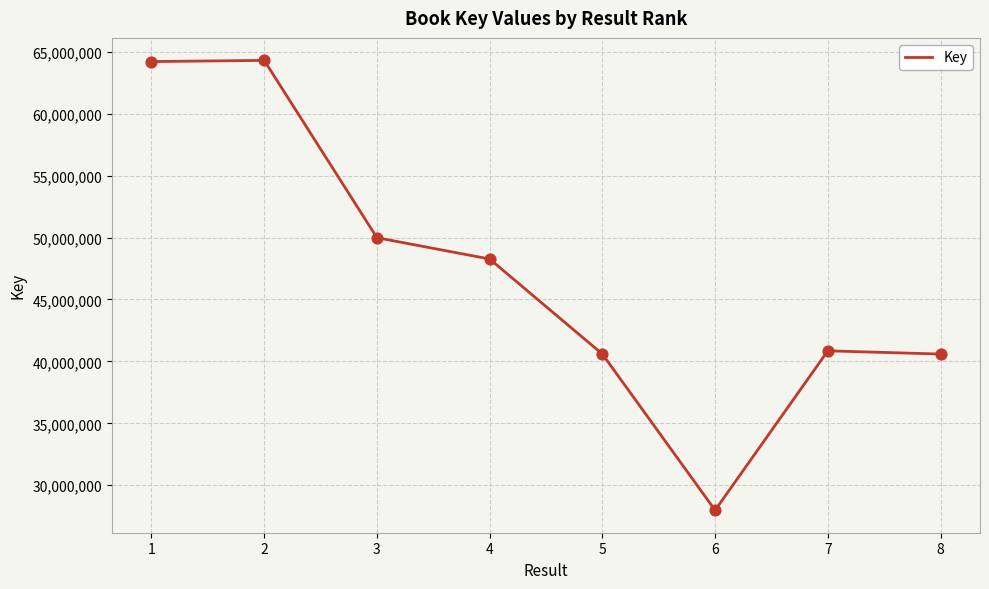

What is the ratio of the value at 4 to the value at 1?

0.8